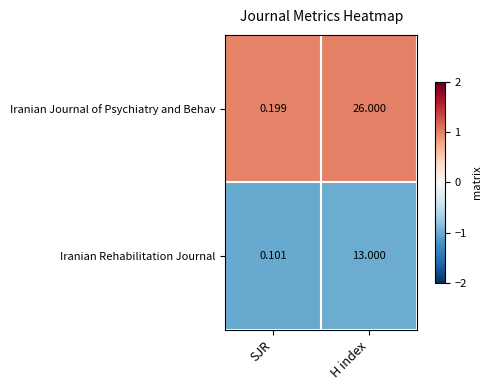

At which category is the sum across all series the highest?

H index